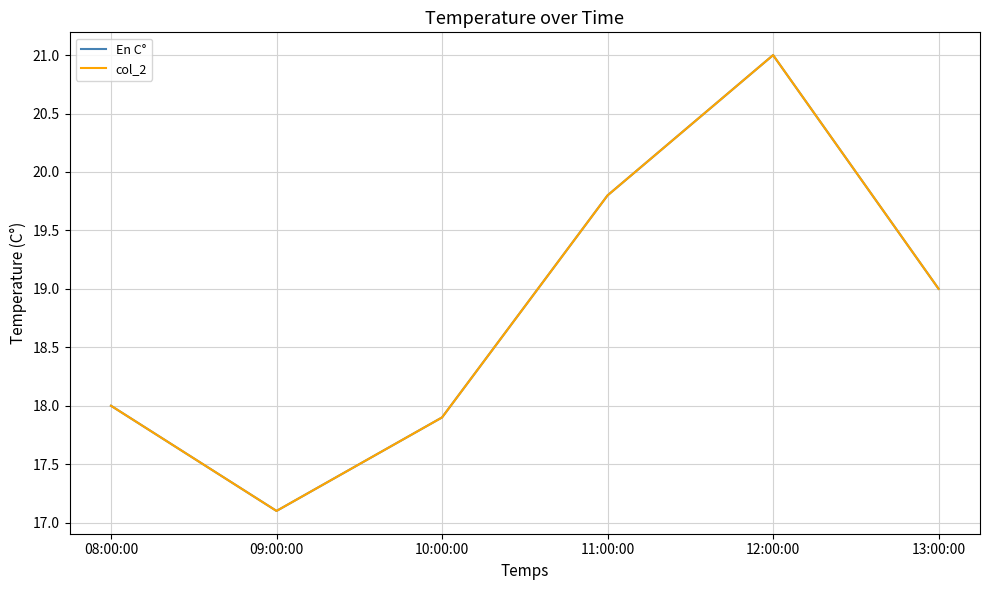

Is this an area chart (filled region under the line)?

No